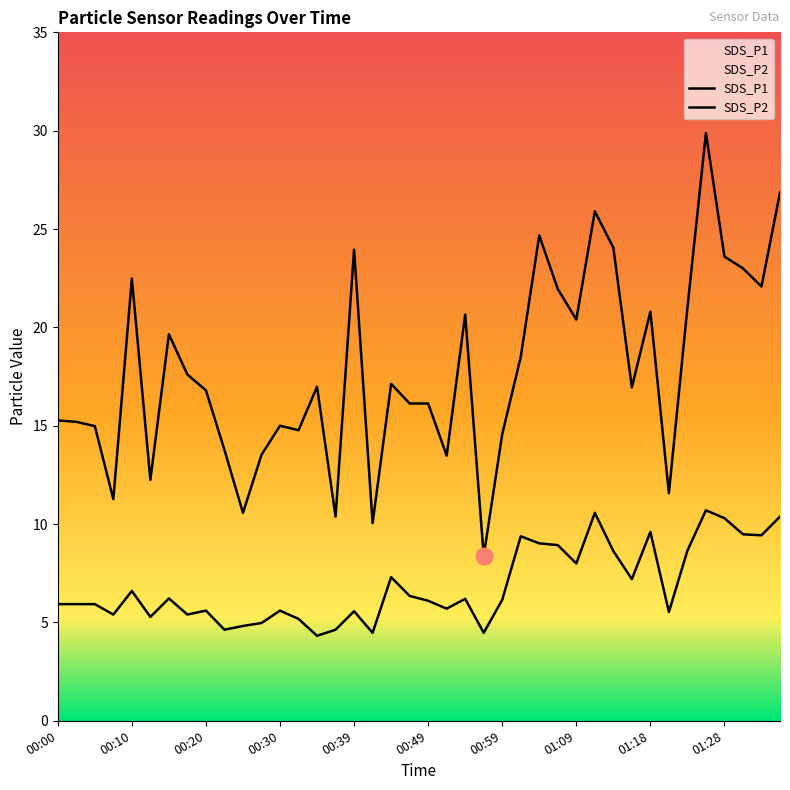

What position from the right is 00:00?

40